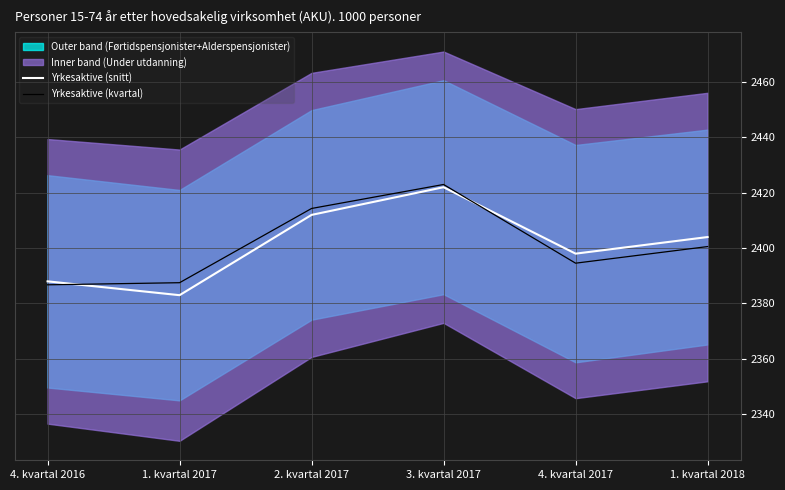

Reading left to right, list all the values displayed in this chart.

Yrkesaktive (snitt): 4. kvartal 2016=2388.0	1. kvartal 2017=2383.0	2. kvartal 2017=2412.0	3. kvartal 2017=2422.0	4. kvartal 2017=2398.0	1. kvartal 2018=2404.0
Yrkesaktive (kvartal): 4. kvartal 2016=2386.7	1. kvartal 2017=2387.5	2. kvartal 2017=2414.3	3. kvartal 2017=2423.0	4. kvartal 2017=2394.6	1. kvartal 2018=2400.6